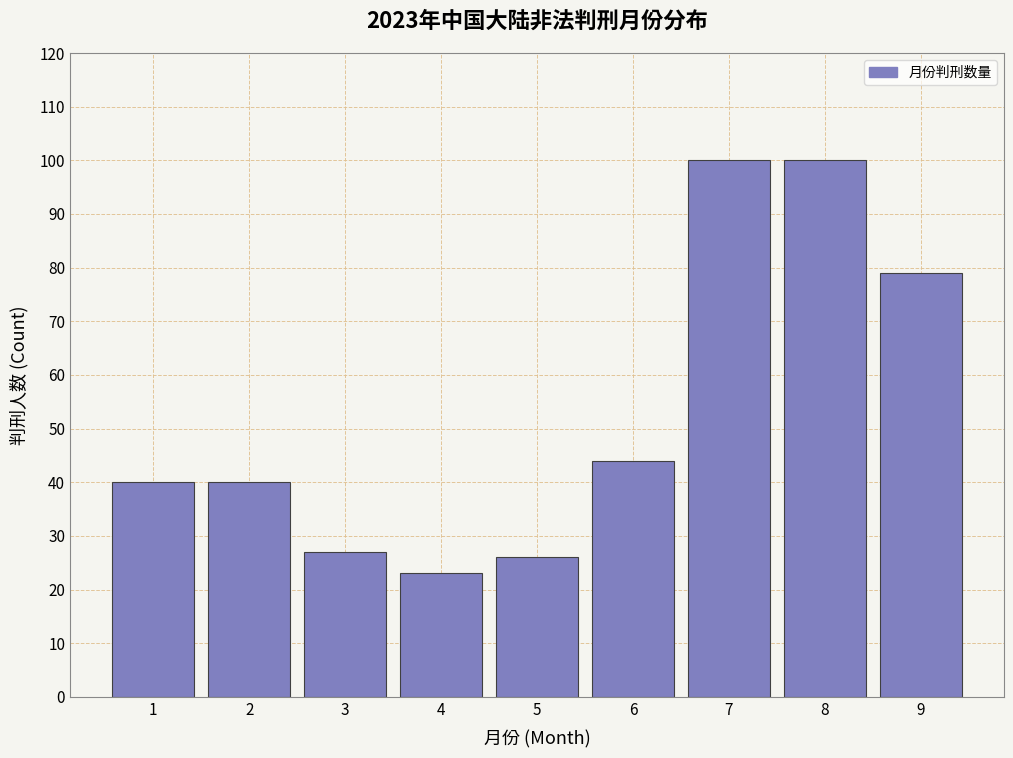

Reading left to right, what are all the values shown in this chart?

1=40	2=40	3=27	4=23	5=26	6=44	7=100	8=100	9=79